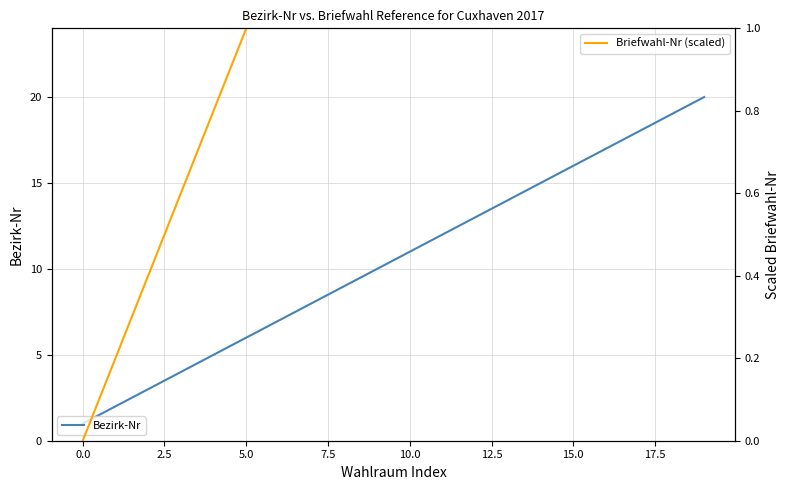

What is the greatest value displayed?

20